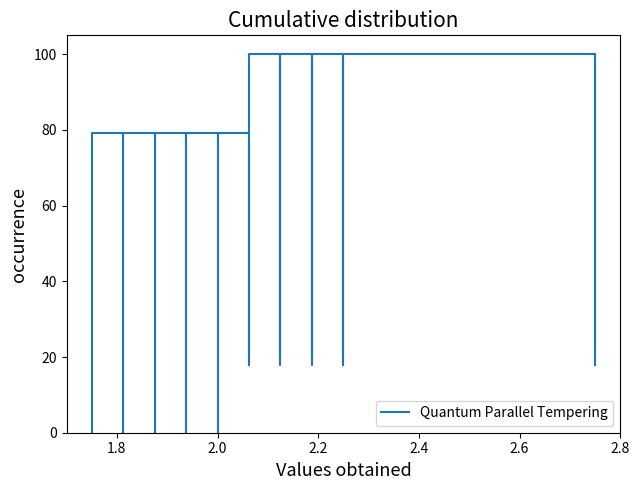

What is the difference between the second highest and second lowest values?

100.0